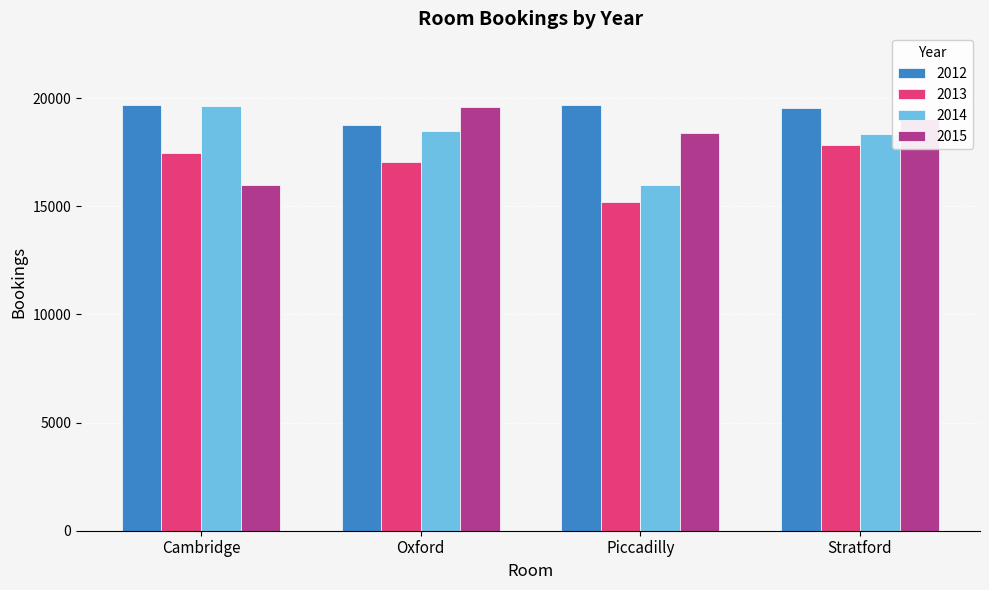

How many distinct data groups are displayed?

4